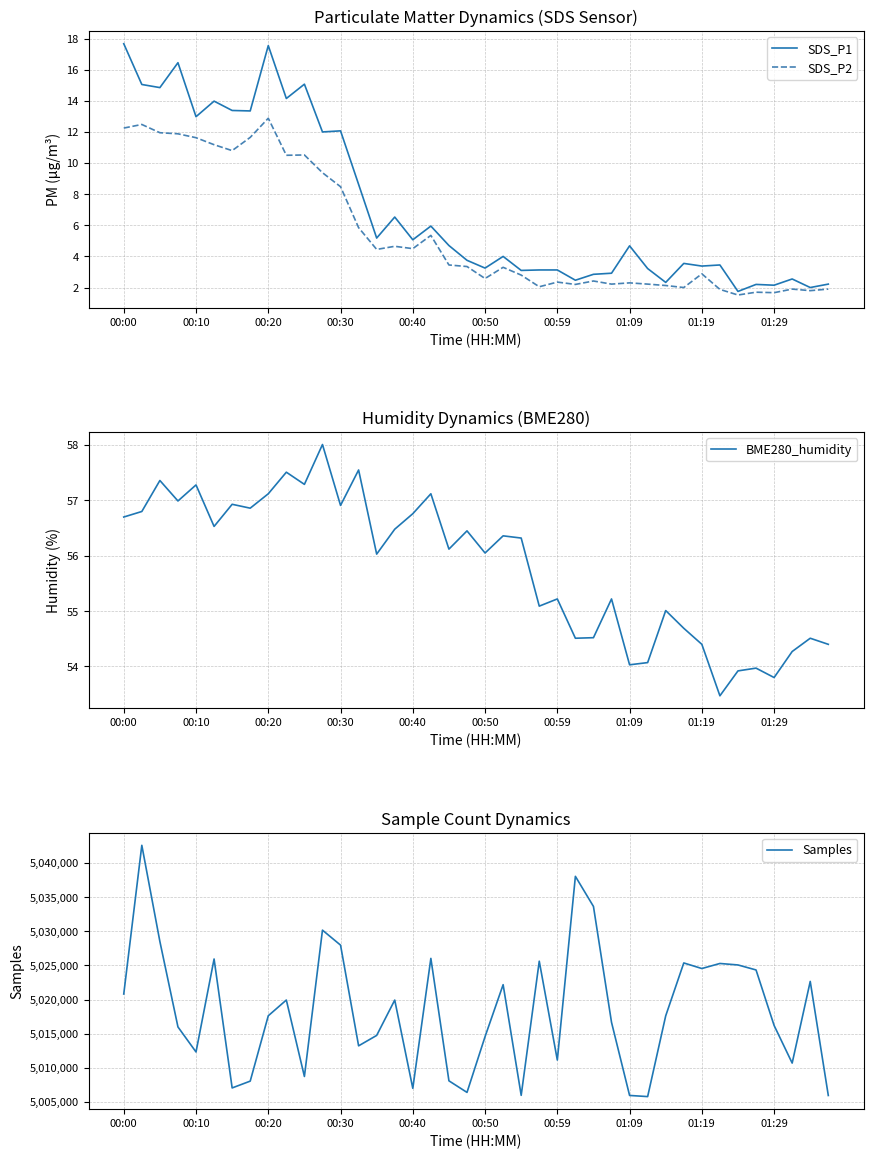

True or false: SDS_P2 has a value of 5.9 at 00:40.

False